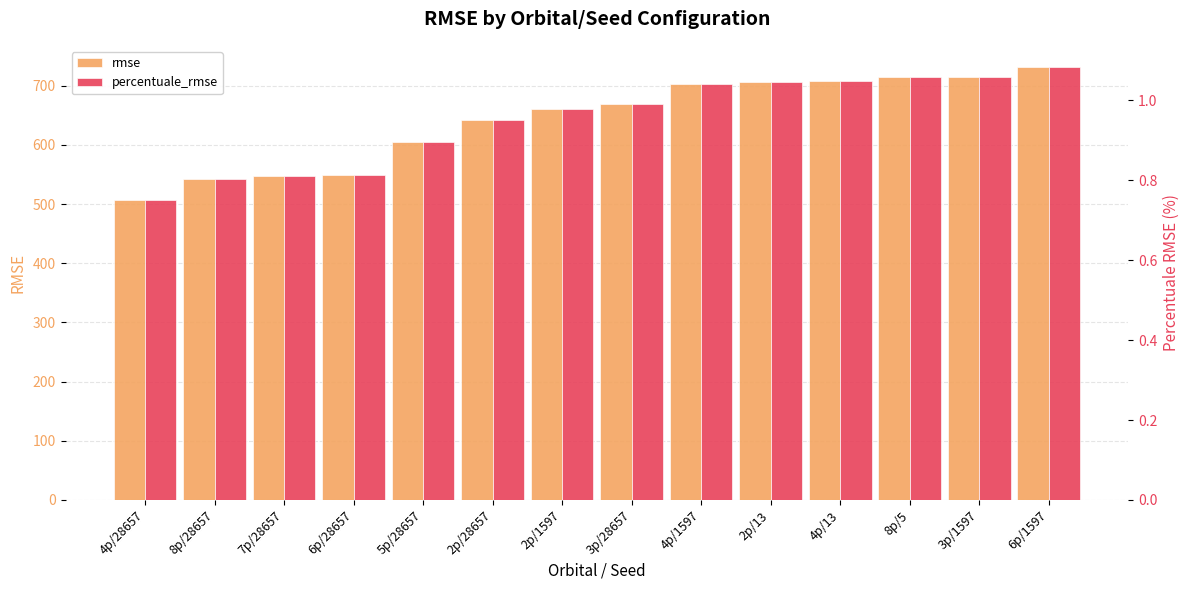

Count the number of data series in this chart.

2